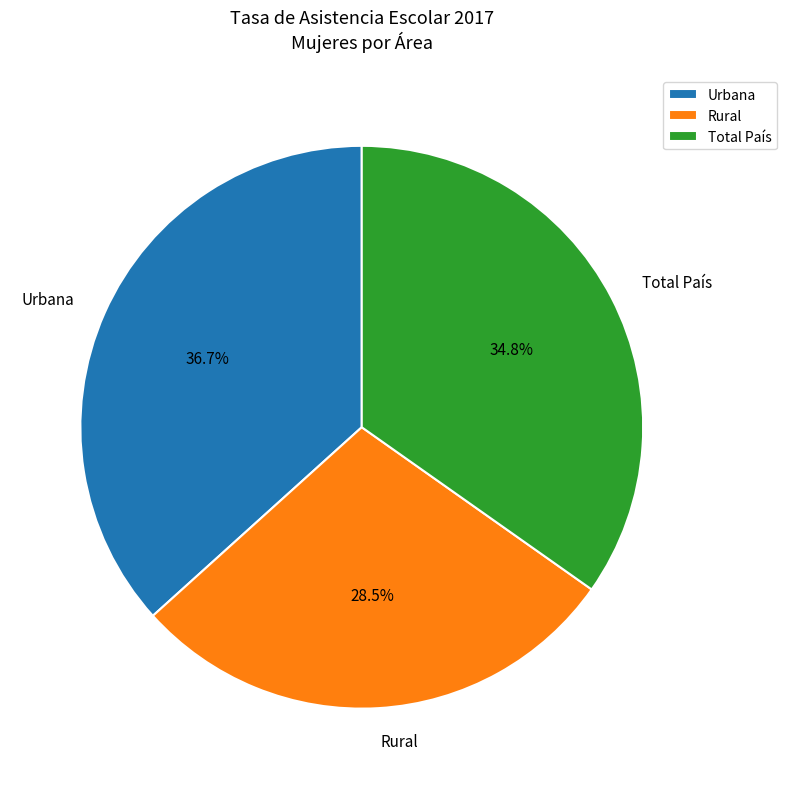

Is Rural the majority of the pie?

No